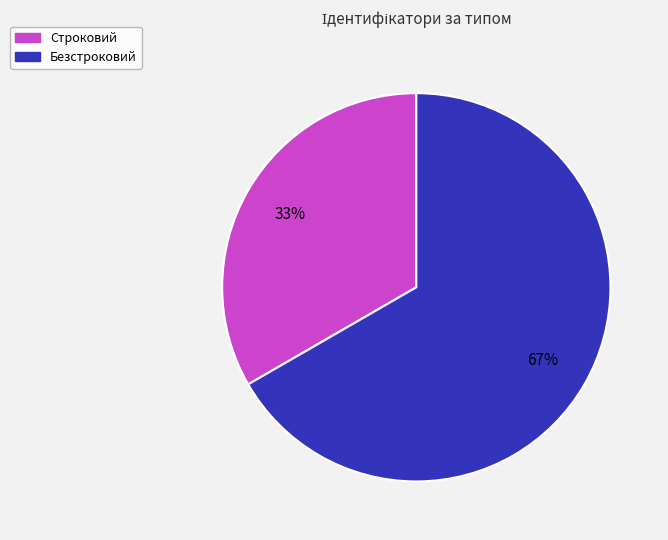

Which slice is the largest?

Безстроковий